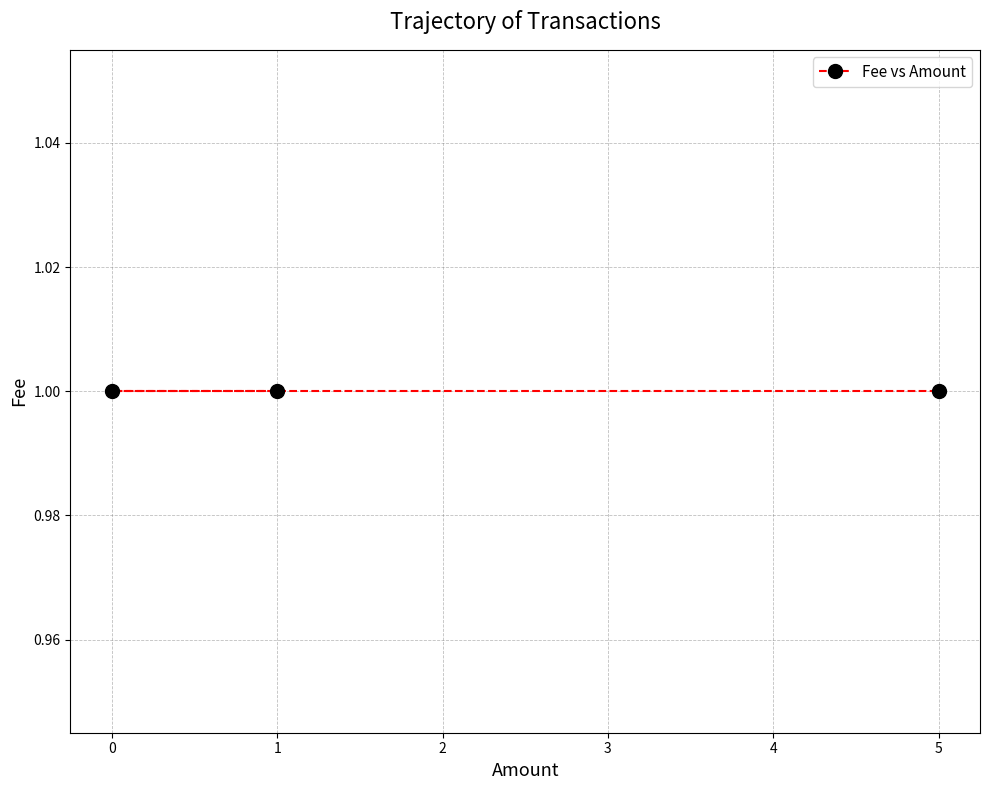

Is it true that Fee equals 2 at 2017-06-29 00:34:41?

False